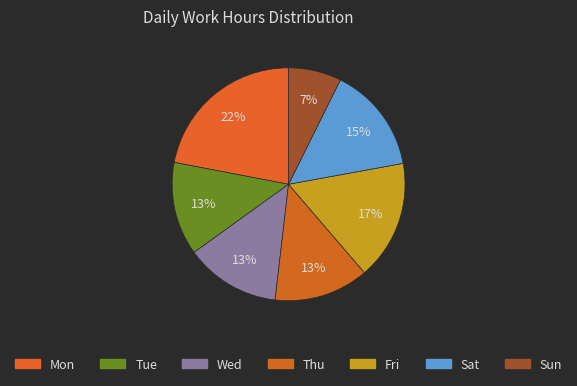

How many segments does this pie chart have?

7